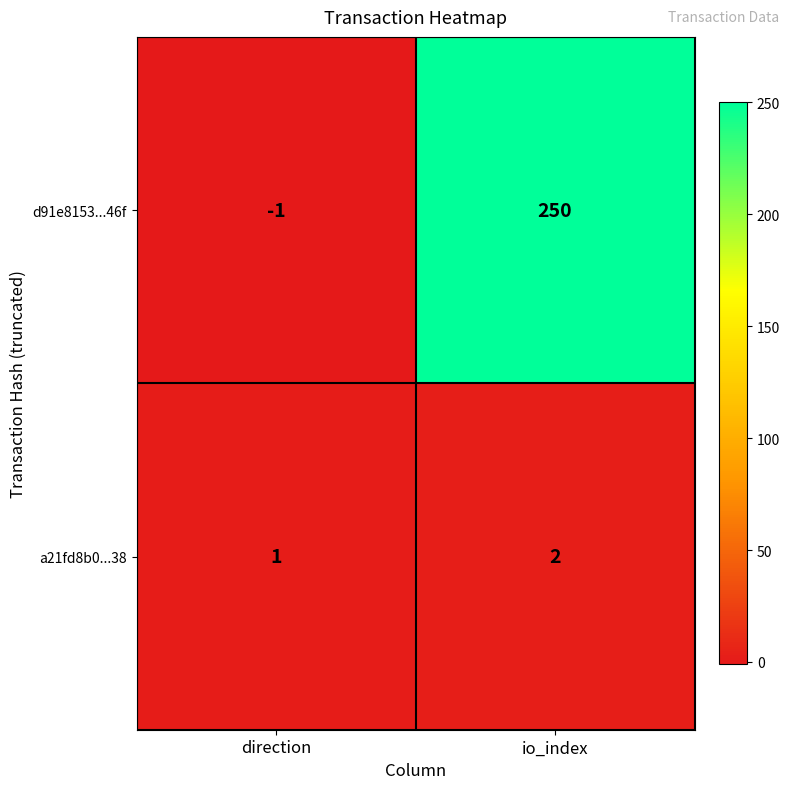

What is the greatest value displayed?

250